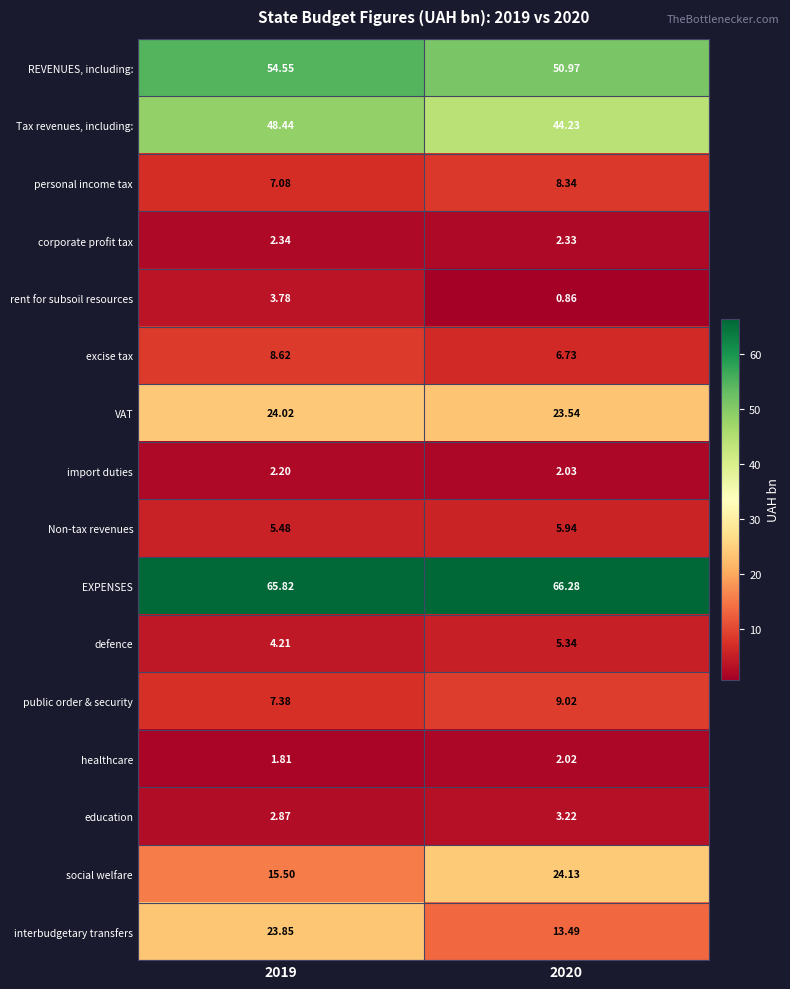

Rank the series by their maximum value, from lowest to highest.

healthcare, import duties, corporate profit tax, education, rent for subsoil resources, defence, Non-tax revenues, personal income tax, excise tax, public order & security, interbudgetary transfers, VAT, social welfare, Tax revenues, including:, REVENUES, including:, EXPENSES